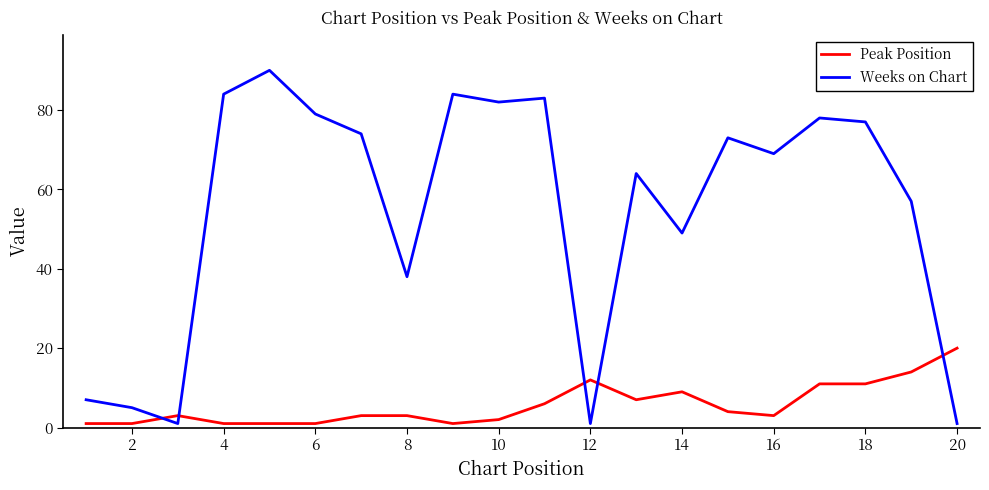

True or false: Weeks on Chart and Peak Position intersect in this chart.

True